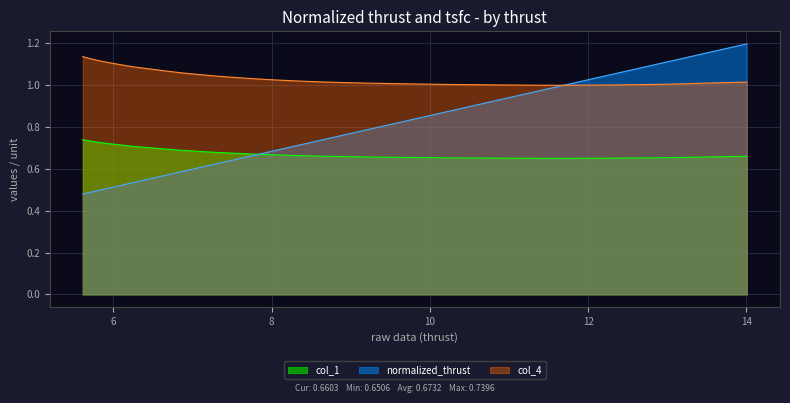

What are all the series names shown in the legend?

col_1, normalized_thrust, col_4